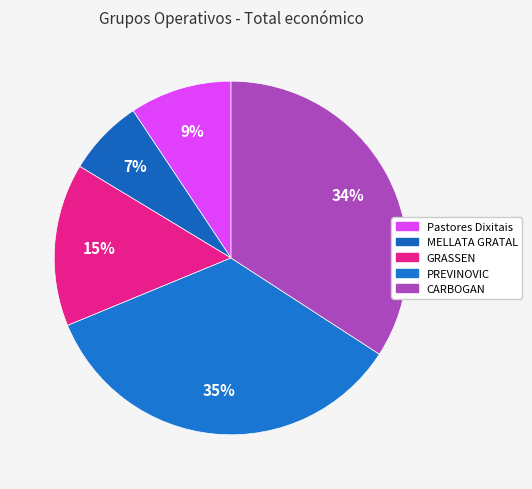

Does any single category account for the majority?

No